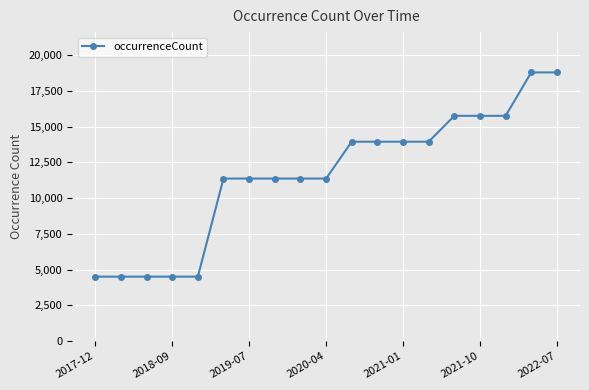

What is the value of the 16th point from the left?

15759